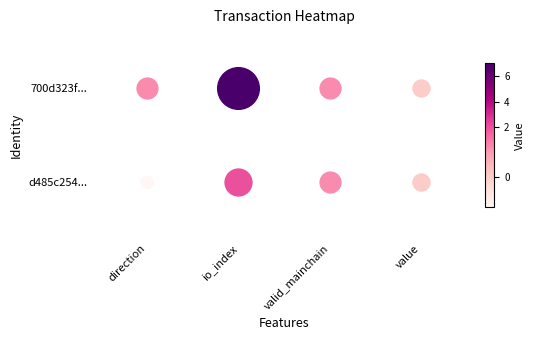

True or false: d485c254... has a value of 0.7 at io_index.

False